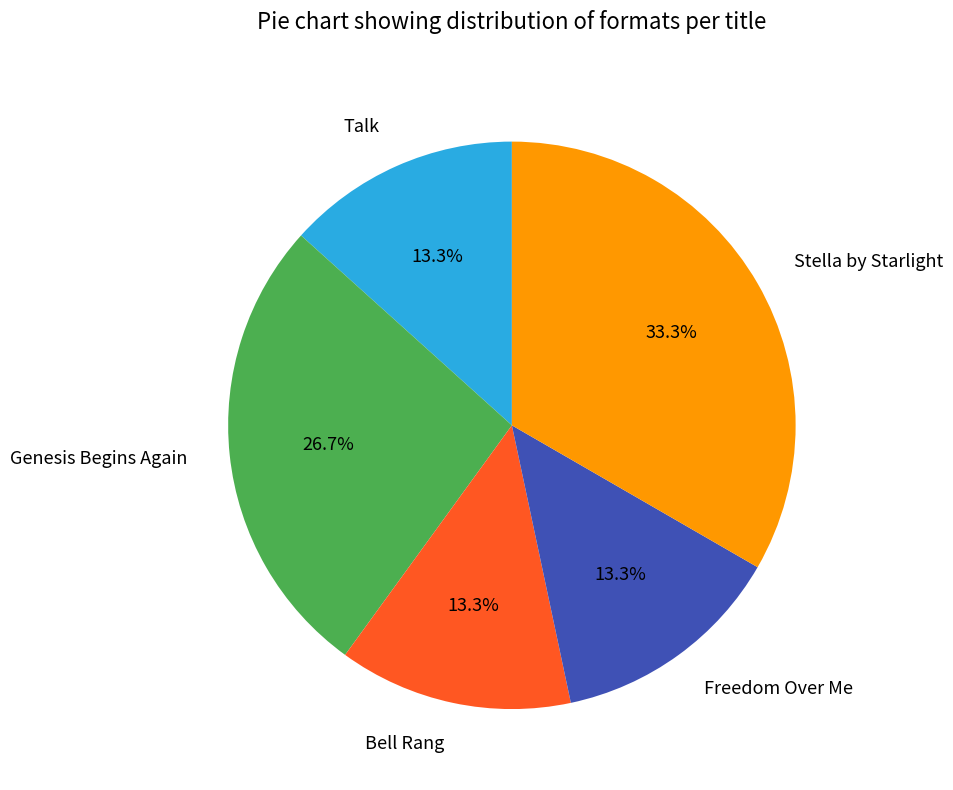

Between Genesis Begins Again and Stella by Starlight, which is larger?

Stella by Starlight